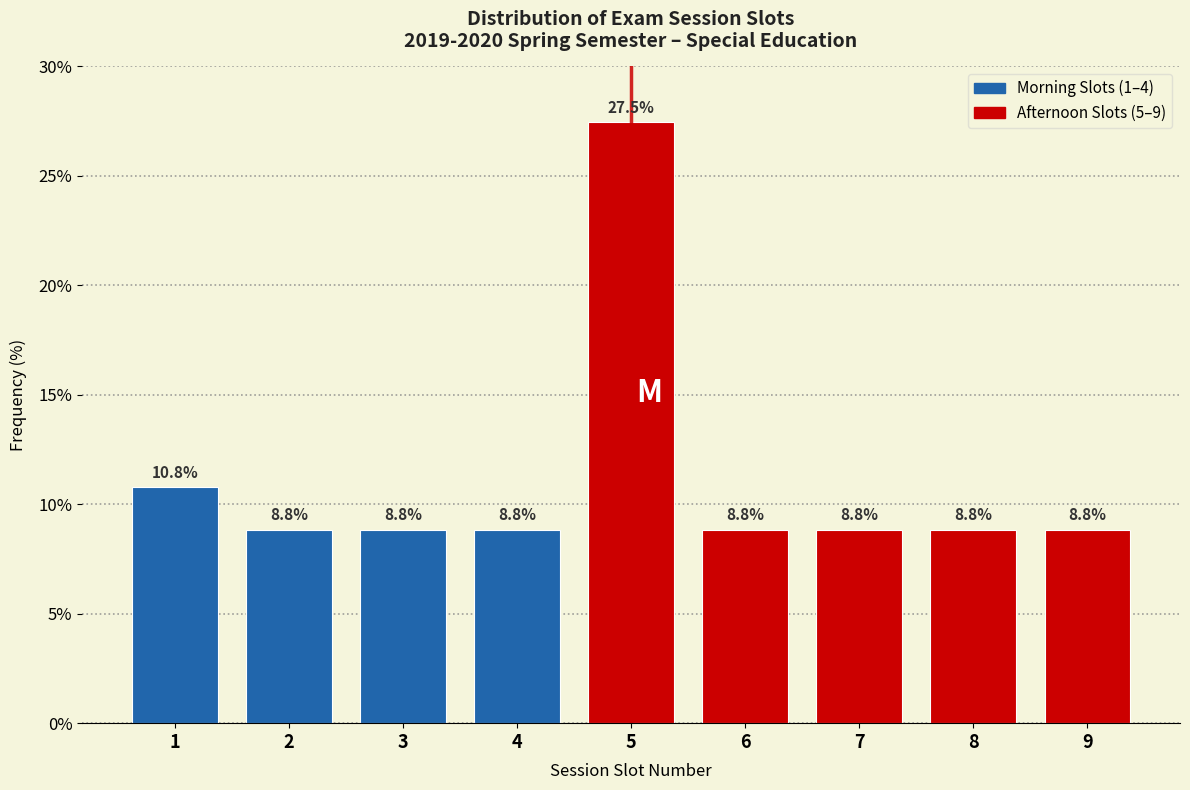

Reading left to right, list all the values displayed in this chart.

10.8	8.8	8.8	8.8	27.5	8.8	8.8	8.8	8.8